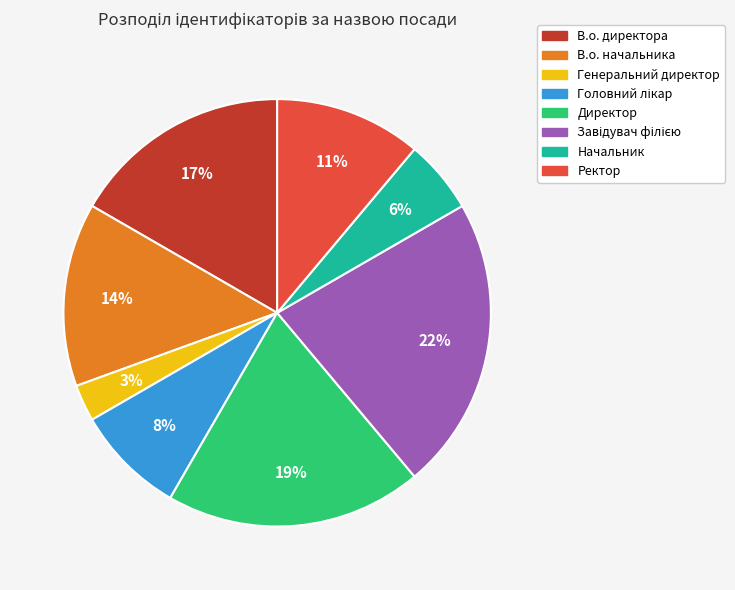

How many slices are in this pie chart?

8